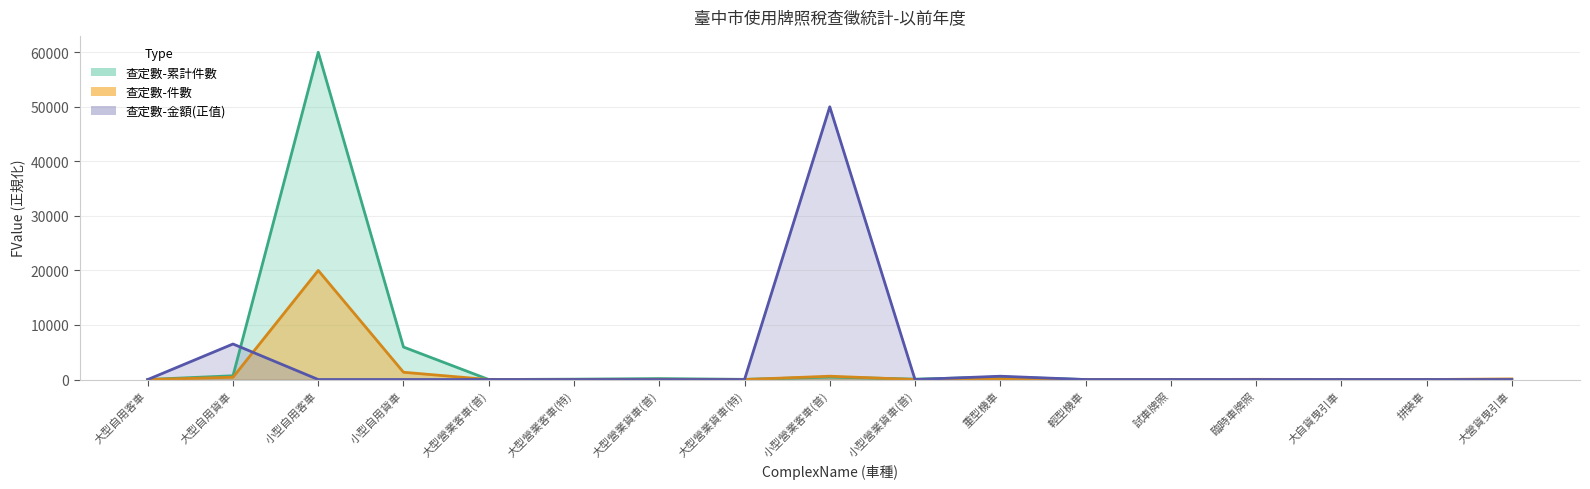

Which category has the lowest value in the 查定數-件數 (line) series?

大型自用客車